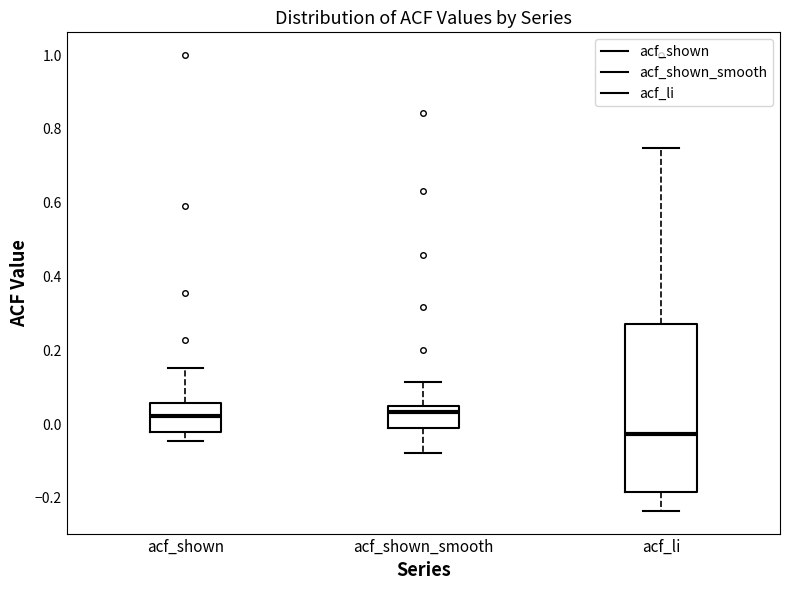

Reading left to right, read every box against the y-axis: the position of its median line, the range the box covers, and the ends of its whiskers. The values are not printed on the chart, so give them approximately, as read against the axis.

acf_shown: median 0.02, box -0.02 to 0.06, whiskers -0.04 to 0.16
acf_shown_smooth: median 0.04 (just below the box's upper edge), box -0.02 to 0.04, whiskers -0.08 to 0.12
acf_li: median -0.02, box -0.18 to 0.28, whiskers -0.24 to 0.74